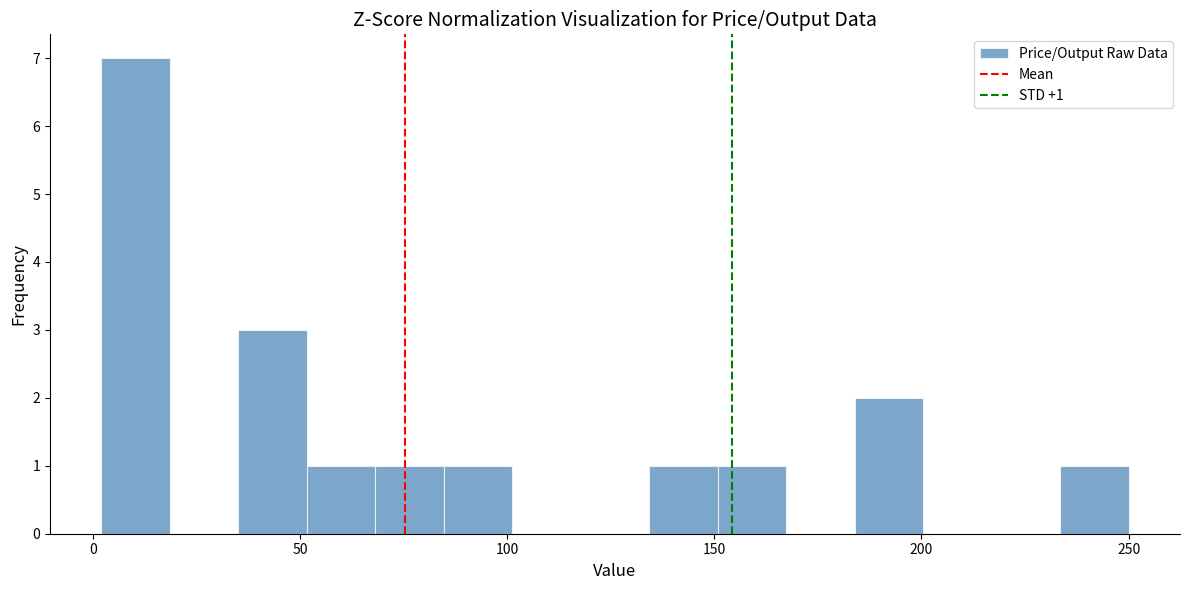

Read against the x-axis, roughly where is the centre of the tallest bar?

10